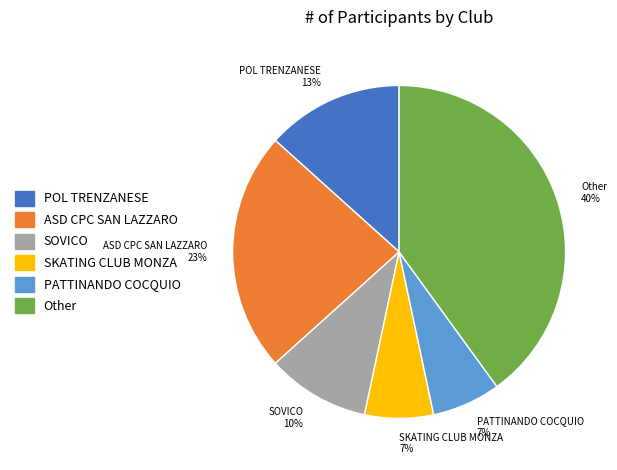

Does SOVICO account for over 50% of the chart?

No